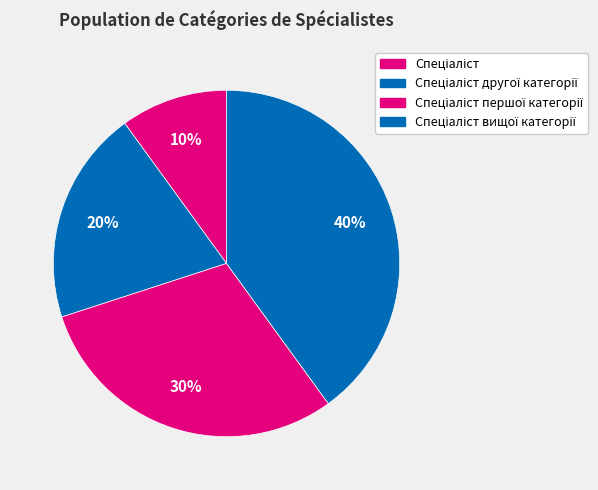

Rank the categories by value from lowest to highest.

Спеціаліст, Спеціаліст другої категорії, Спеціаліст першої категорії, Спеціаліст вищої категорії